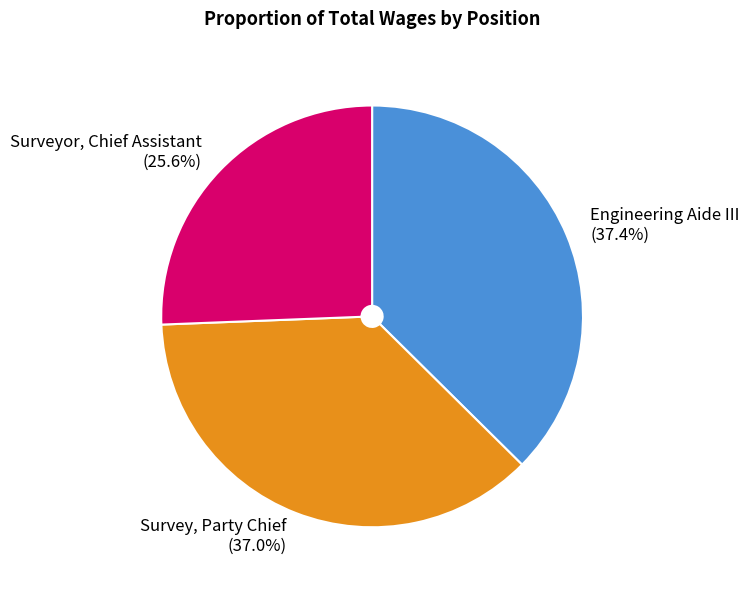

Is it true that Survey, Party Chief is 37% of the pie?

True